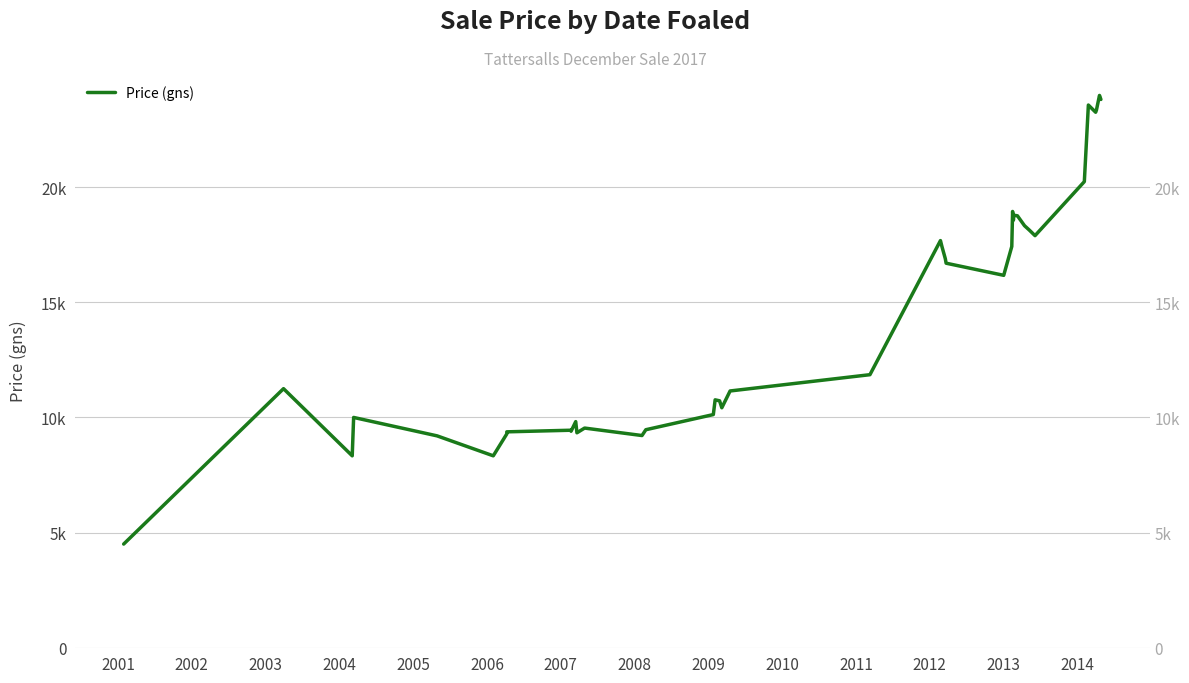

True or false: the data has more than 2 interior local peaks.

True